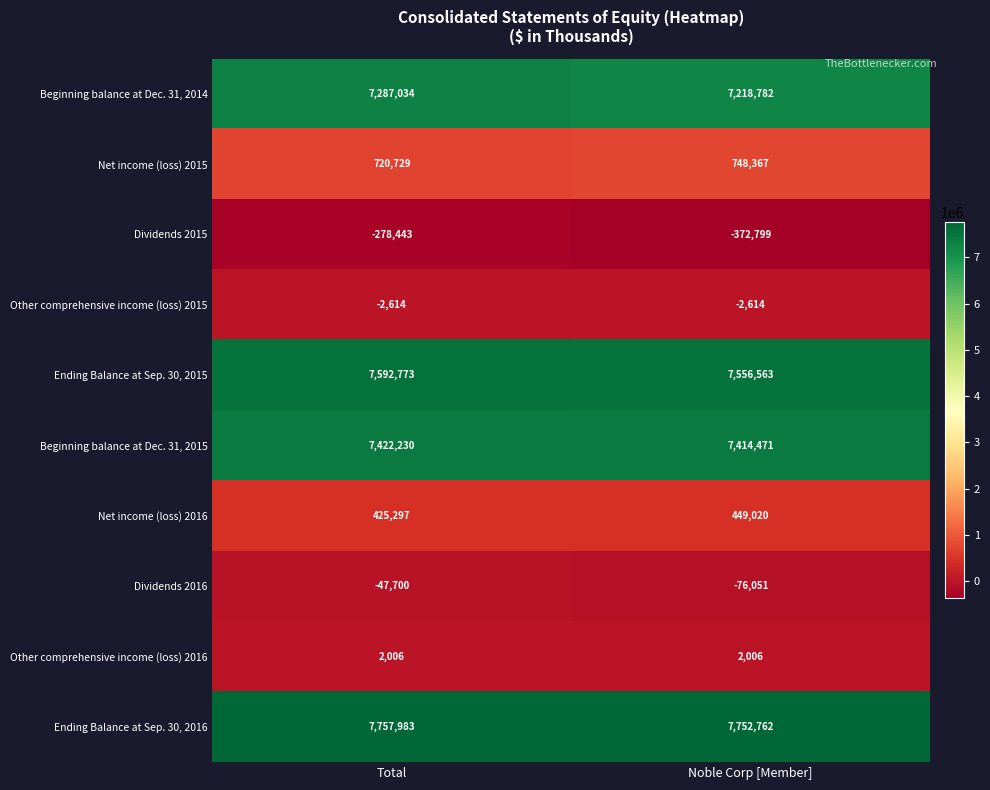

What is the total value across all series at Noble Corp [Member]?

30690507